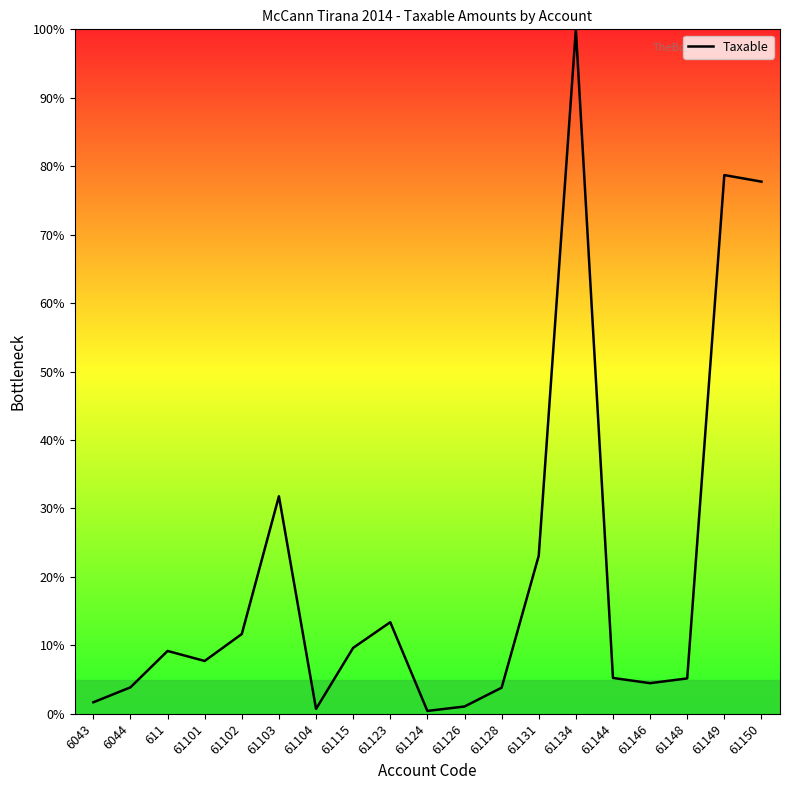

Which label corresponds to the largest value in the chart?

61134